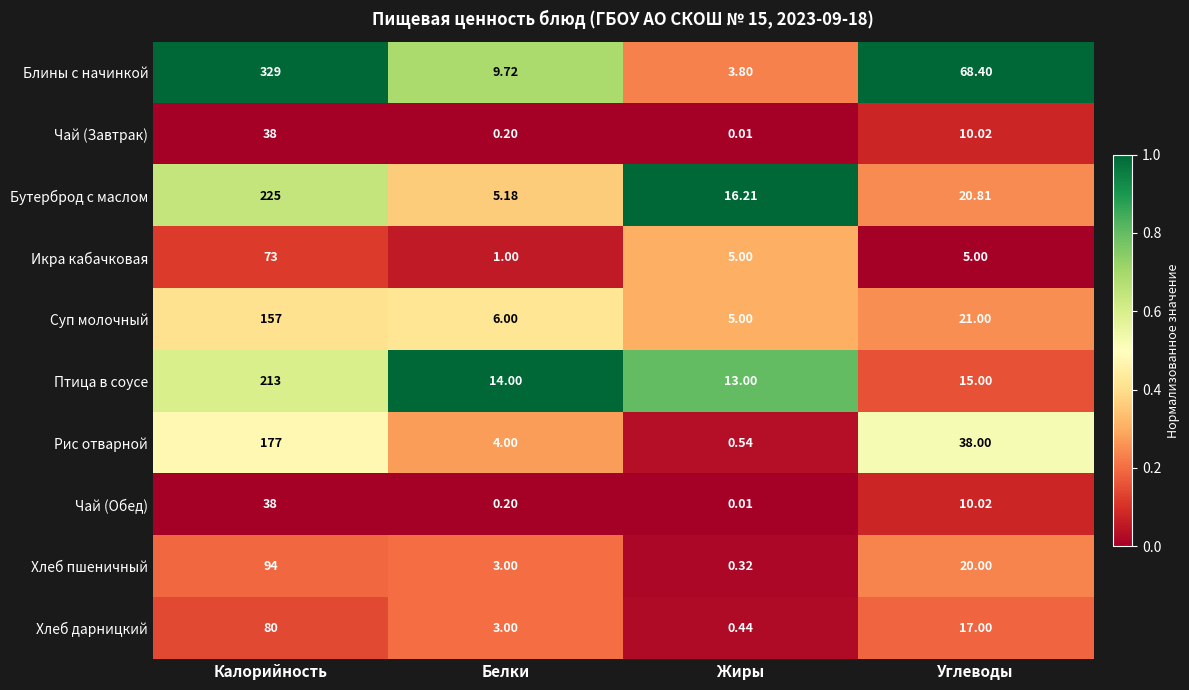

At which category is the sum across all series the highest?

Калорийность